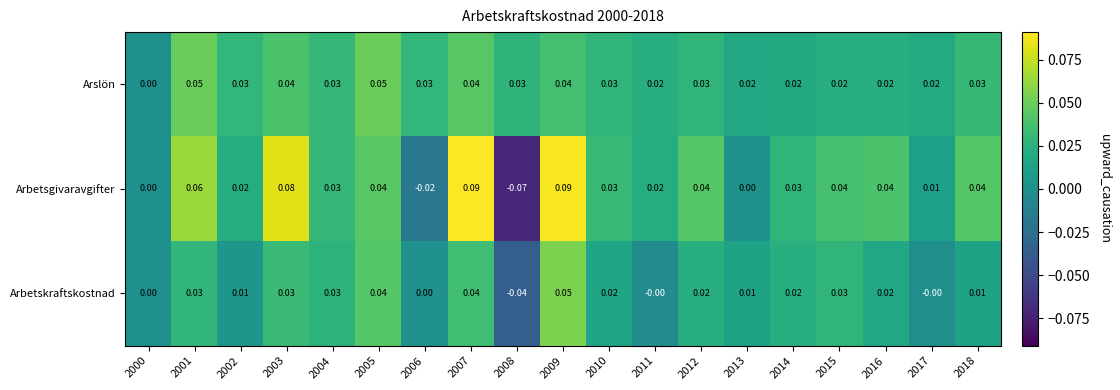

Which series has the largest range (max minus min)?

Arbetsgivaravgifter